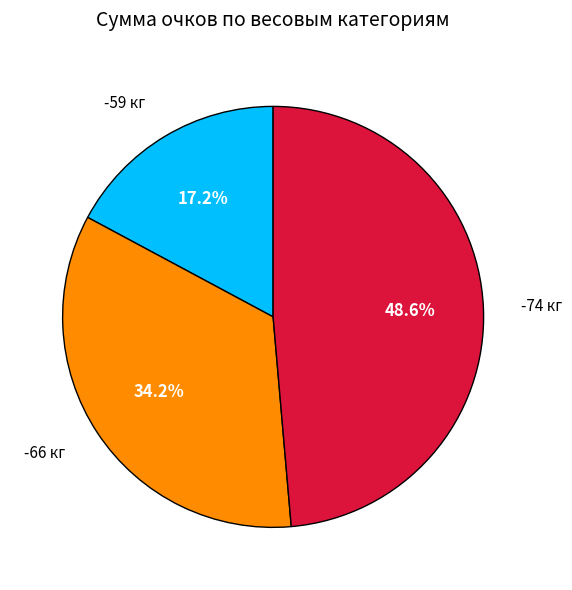

Does -66 кг represent more than half of the total?

No